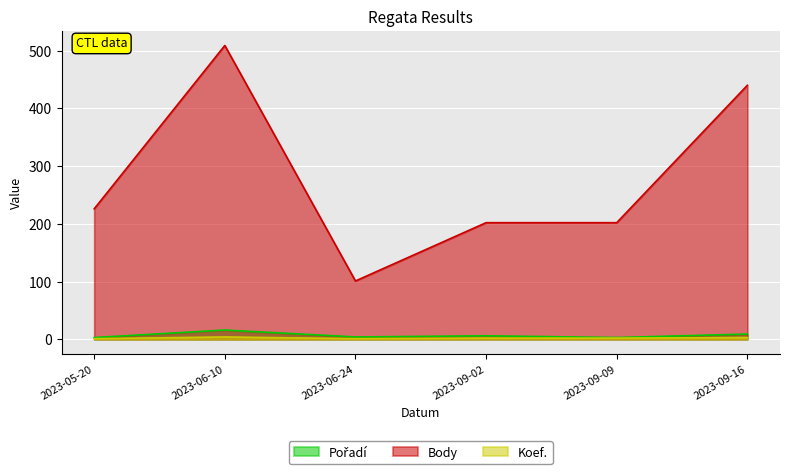

Reading left to right, what are all the values shown in this chart?

Pořadí: 3	16	4	6	3	9
Body: 226	509	101	202	202	440
Koef.: 1	4	1	2	2	3